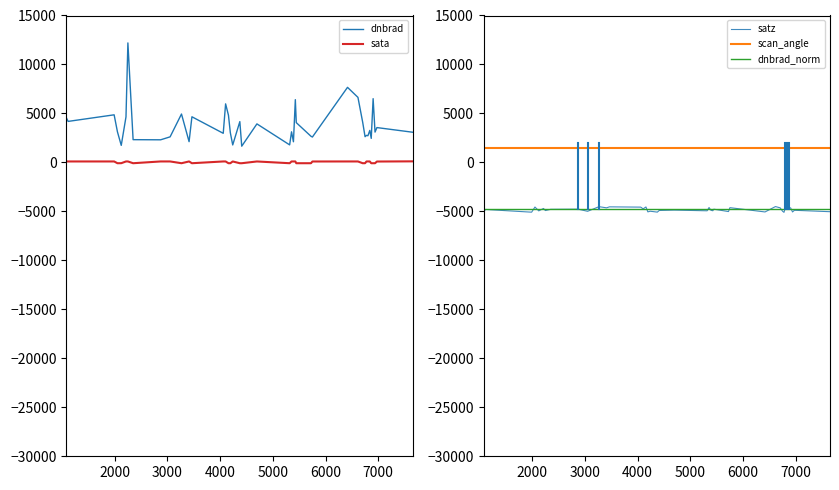

True or false: scan_angle and sata cross at least once.

False